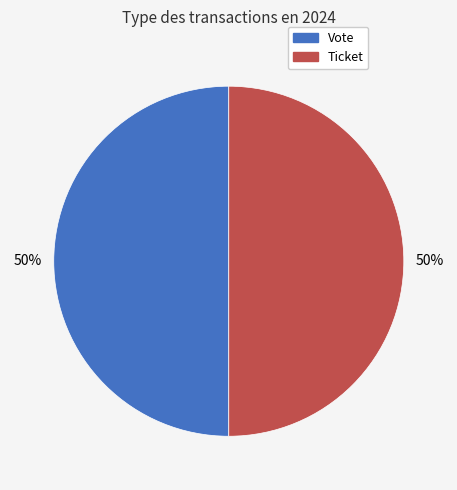

To the nearest percent, what portion does Vote represent?

50%